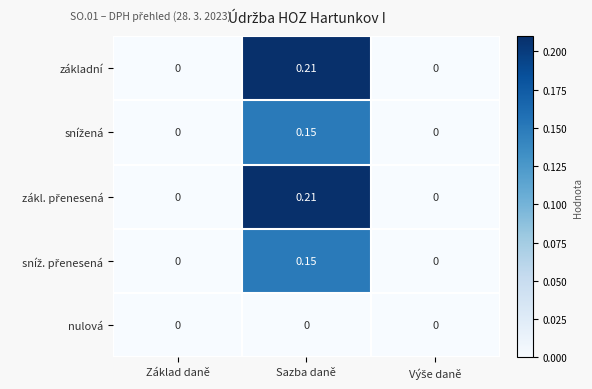

How many distinct data groups are displayed?

5